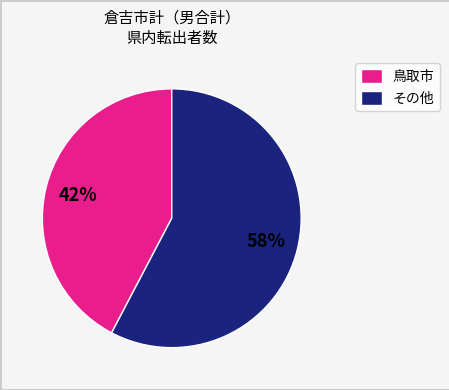

Do その他 and 鳥取市 together represent more than half of the pie?

Yes